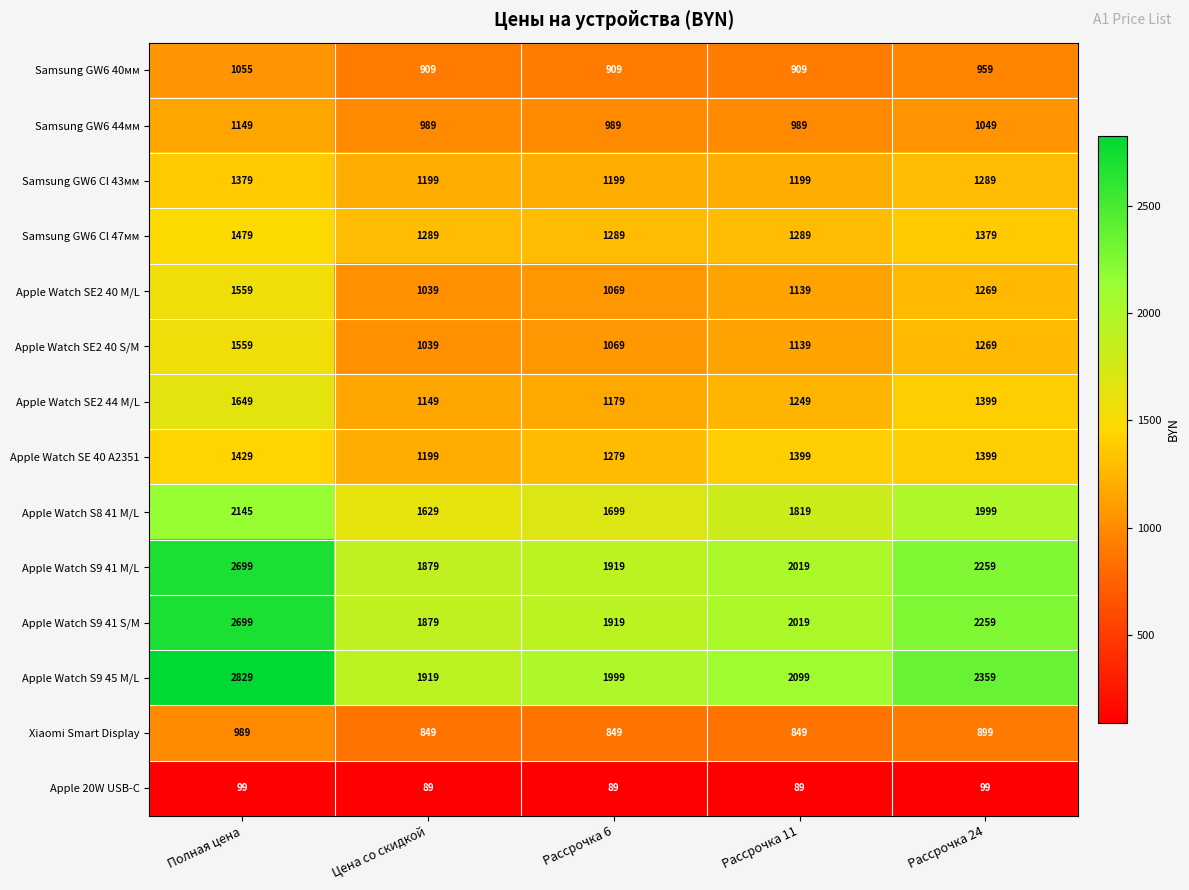

At which category is the sum across all series the highest?

Полная цена